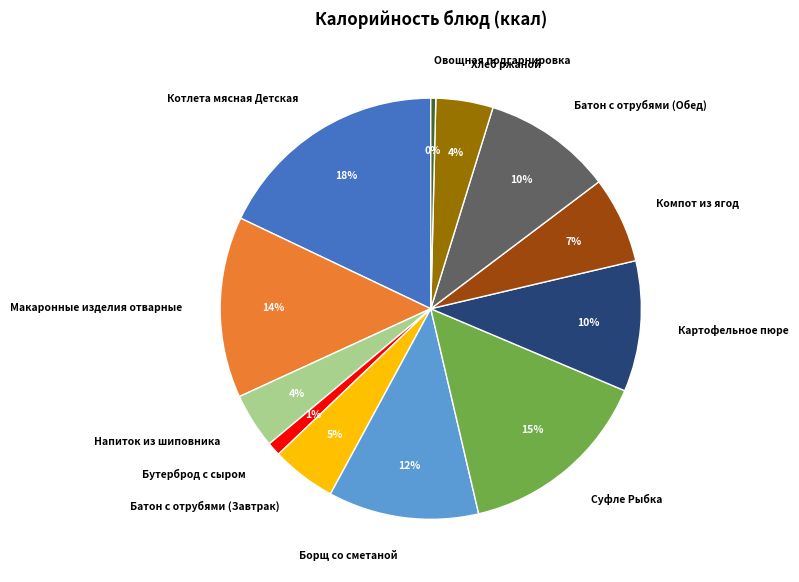

How many slices are in this pie chart?

12